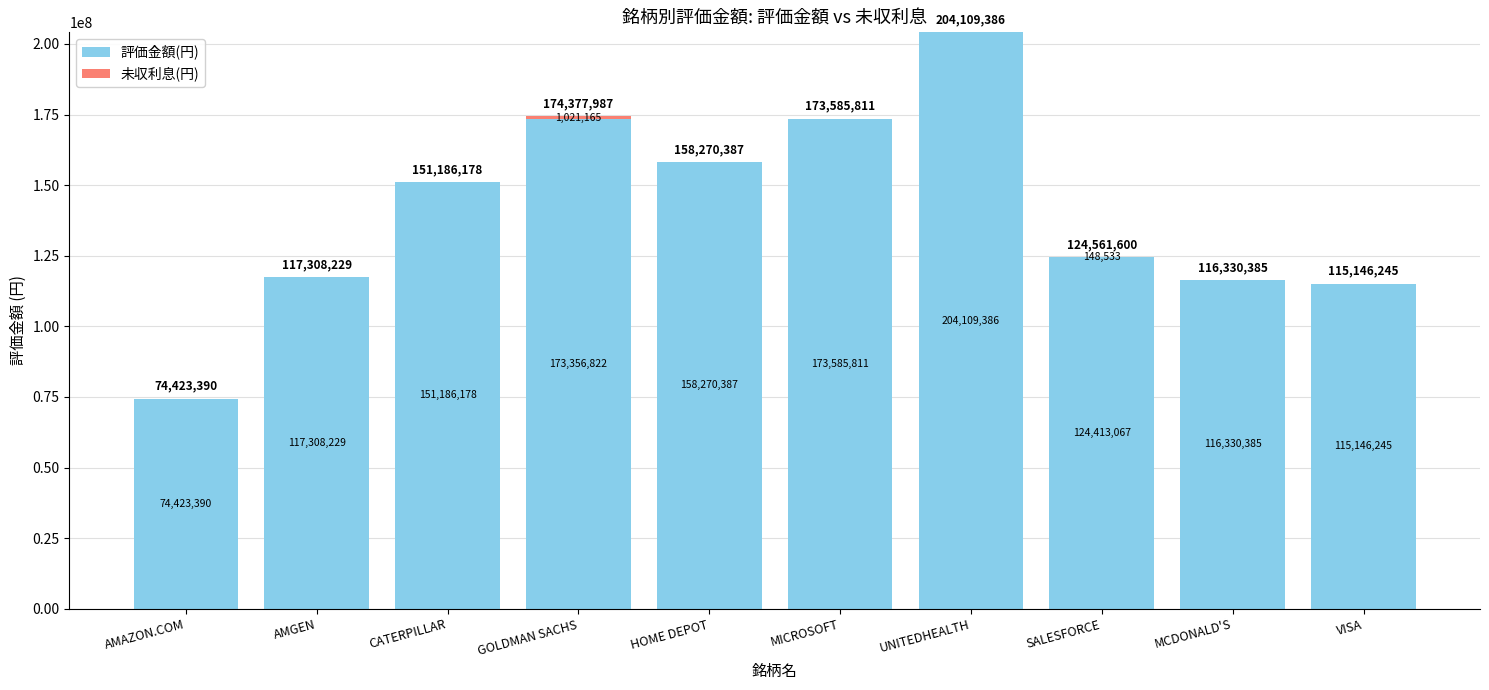

Does the chart contain stacked bars?

Yes